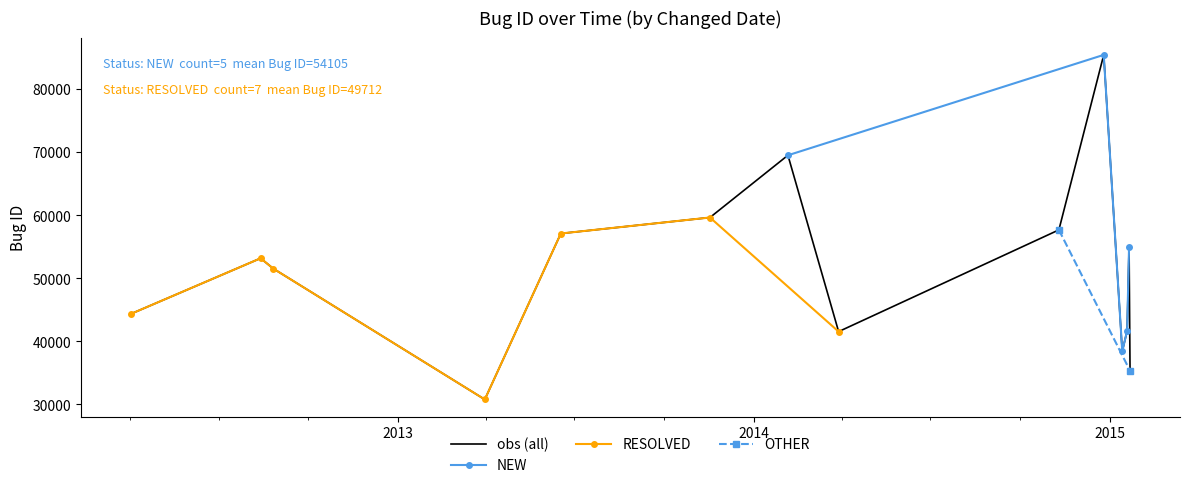

Reading left to right, list all the values displayed in this chart.

2015-01-21=55018	2015-01-14=38397	2015-01-19=41650	2014-02-05=69483	2014-12-26=85402	2015-01-22=35320	2013-06-17=57079	2013-03-31=30763	2012-04-02=44337	2014-03-29=41524	2012-08-26=51514	2012-08-13=53154	2013-11-17=59616	2014-11-10=57654